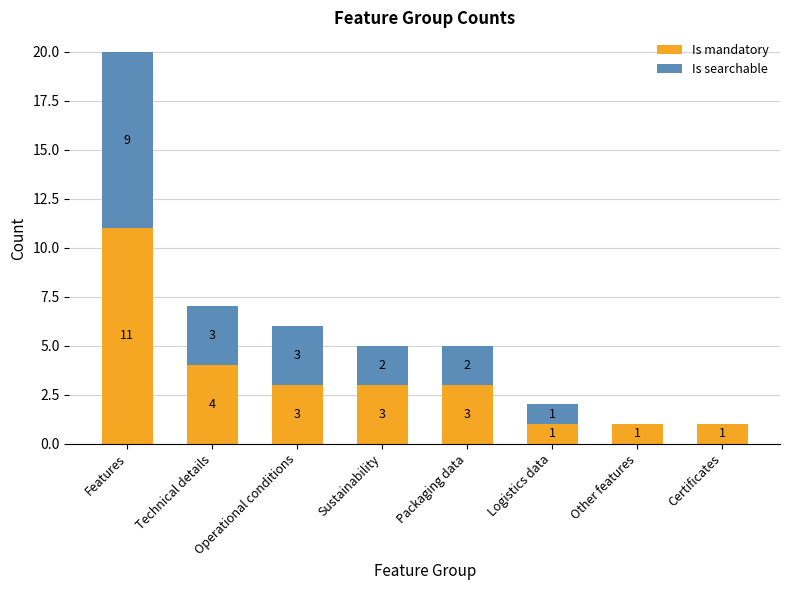

Where does the Is mandatory series first go above 3?

Features